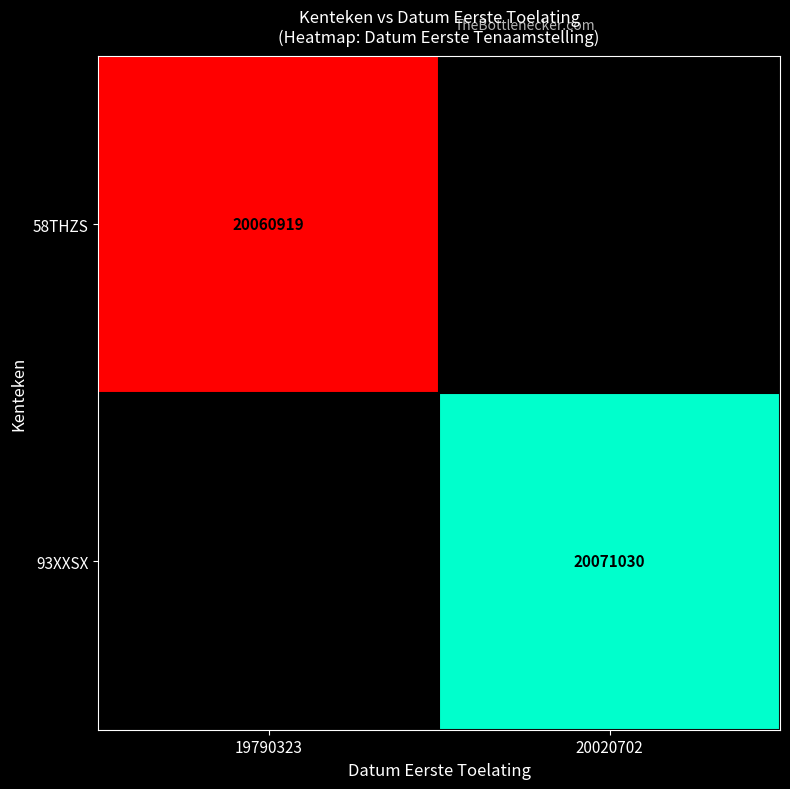

The 58THZS series shows 20060919 at 19790323. True or false?

True